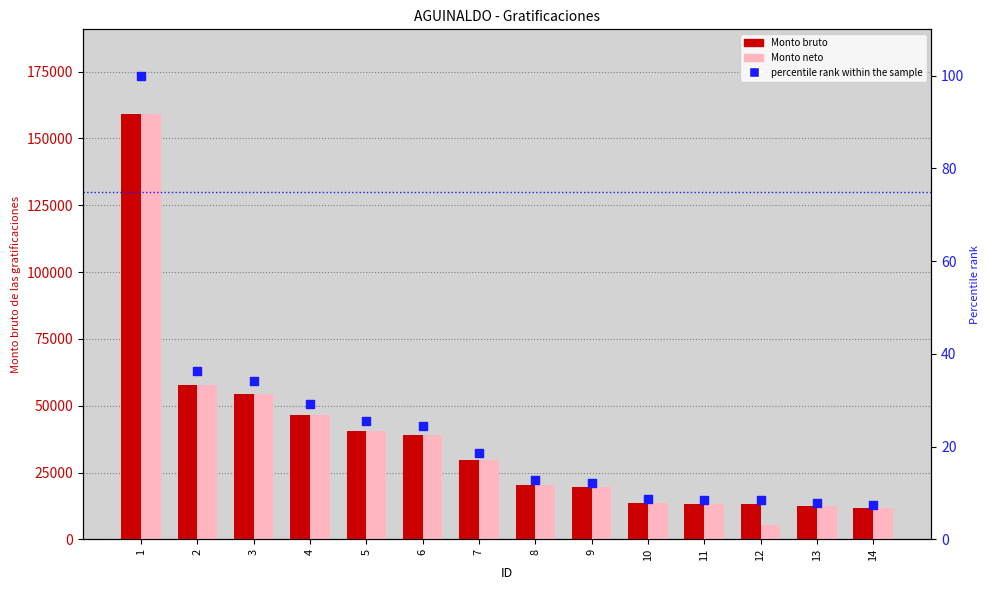

What is the total value across all series at 11?

26614.4